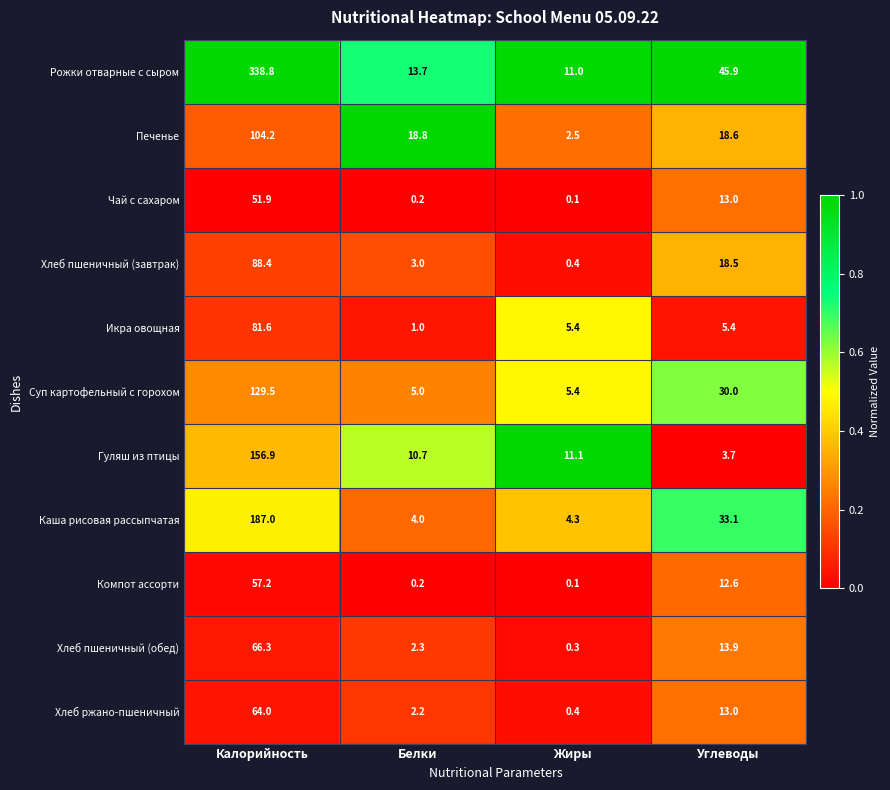

The Компот ассорти series shows 0.1 at Жиры. True or false?

True